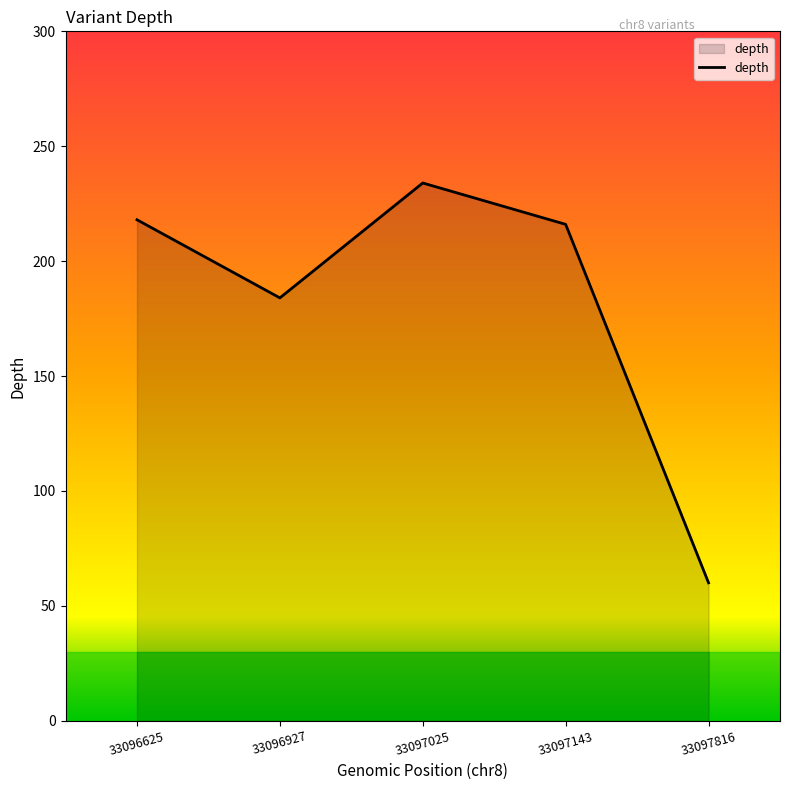

Is it true that the value at 33097816 is 107?

False